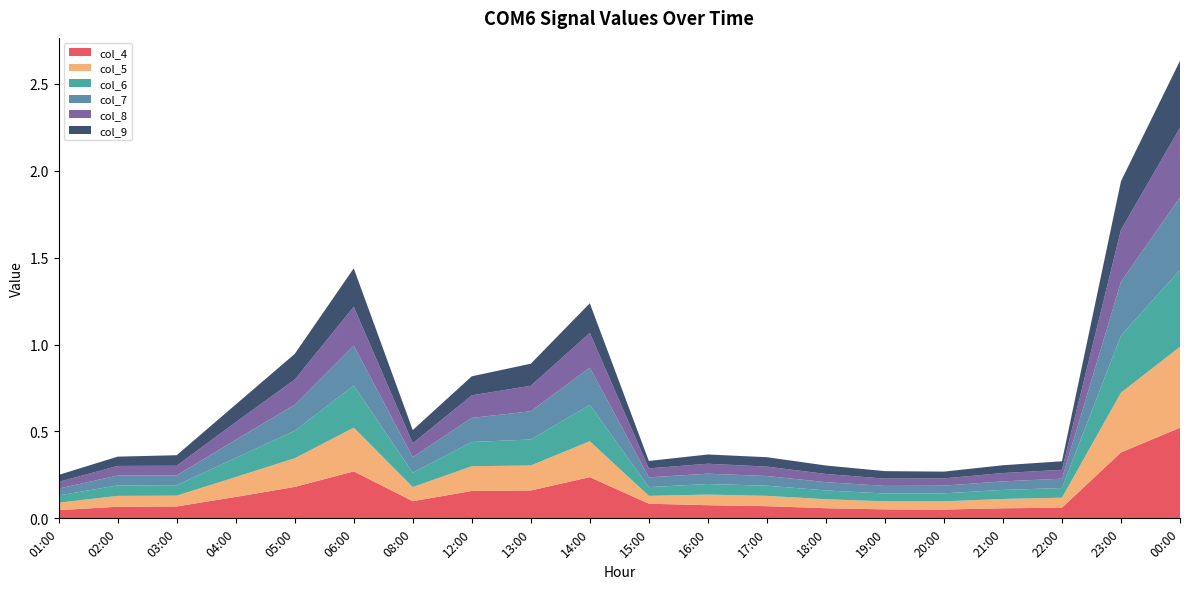

Reading left to right, transcribe all the data shown in this chart.

col_4: 0.0	0.1	0.1	0.1	0.2	0.3	0.1	0.2	0.2	0.2	0.1	0.1	0.1	0.1	0.1	0.1	0.1	0.1	0.4	0.5
col_5: 0.0	0.1	0.1	0.1	0.2	0.3	0.1	0.1	0.1	0.2	0.0	0.1	0.1	0.1	0.0	0.0	0.1	0.1	0.3	0.5
col_6: 0.0	0.1	0.1	0.1	0.2	0.2	0.1	0.1	0.1	0.2	0.1	0.1	0.1	0.1	0.0	0.0	0.1	0.1	0.3	0.4
col_7: 0.0	0.1	0.1	0.1	0.1	0.2	0.1	0.1	0.2	0.2	0.1	0.1	0.1	0.0	0.0	0.0	0.0	0.1	0.3	0.4
col_8: 0.0	0.1	0.1	0.1	0.1	0.2	0.1	0.1	0.1	0.2	0.1	0.1	0.1	0.0	0.0	0.0	0.0	0.1	0.3	0.4
col_9: 0.0	0.1	0.1	0.1	0.1	0.2	0.1	0.1	0.1	0.2	0.0	0.1	0.1	0.0	0.0	0.0	0.0	0.0	0.3	0.4